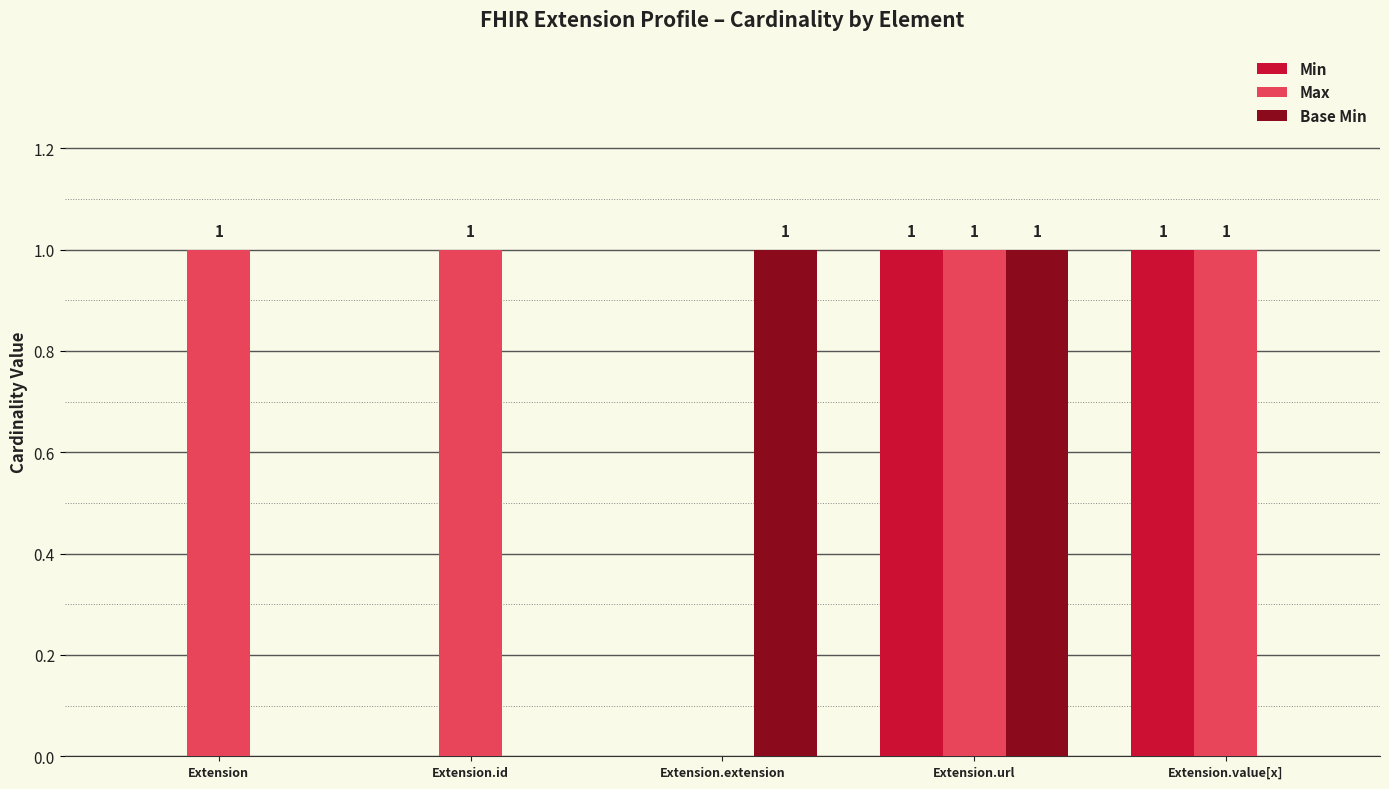

How many values in Base Min are above zero?

2